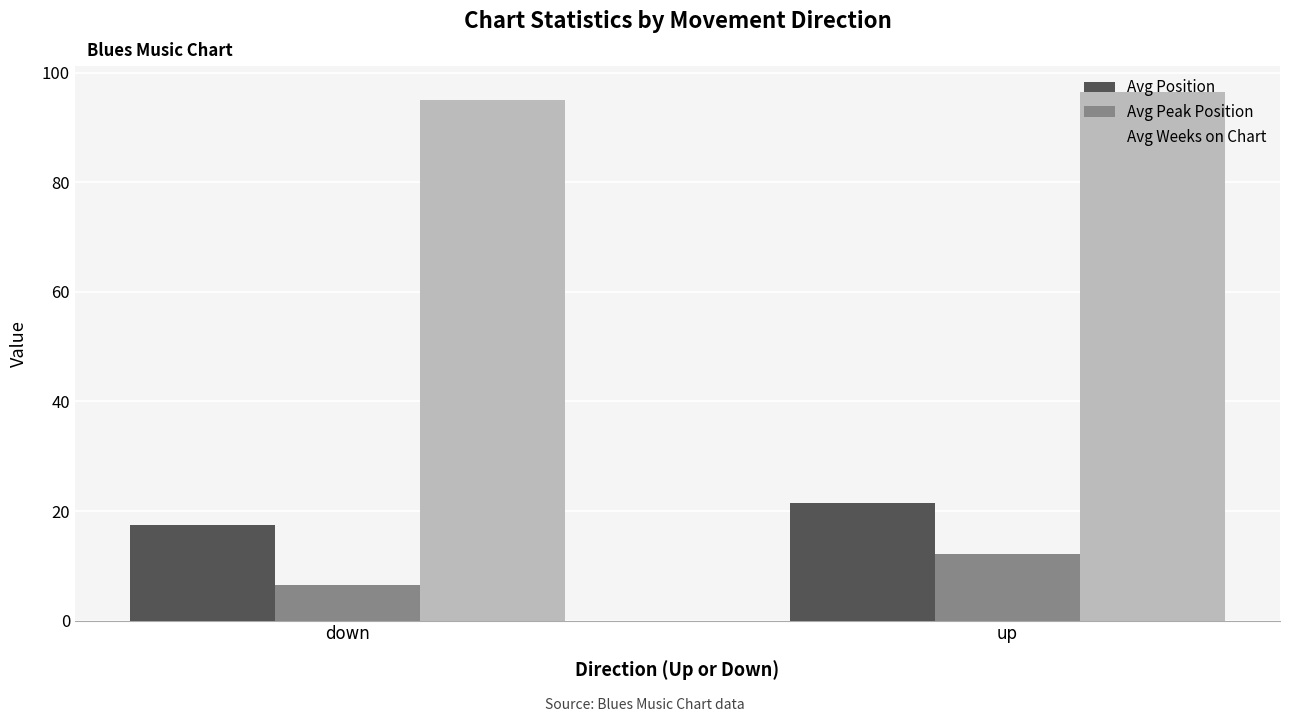

What is the difference between the Avg Peak Position values at down and up?

5.7